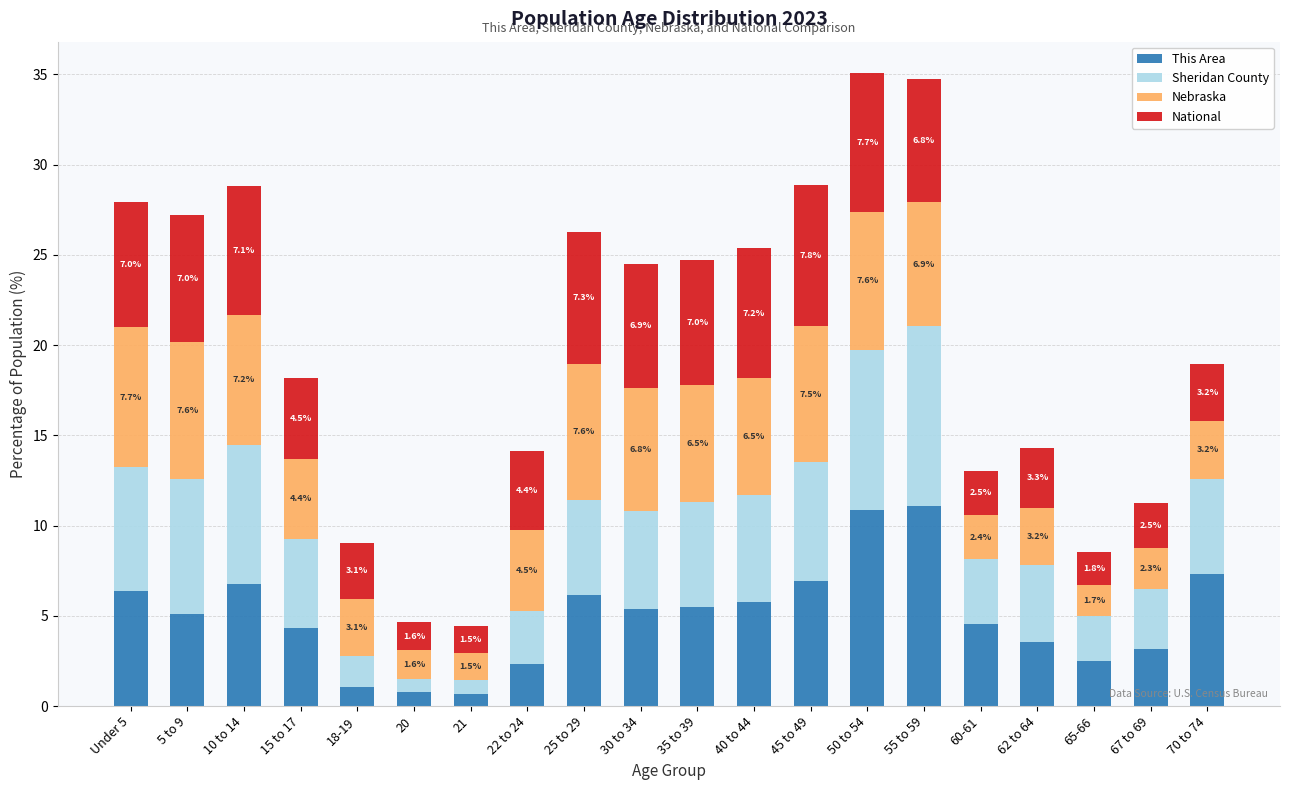

What is the total value across all series at 62 to 64?

14.3